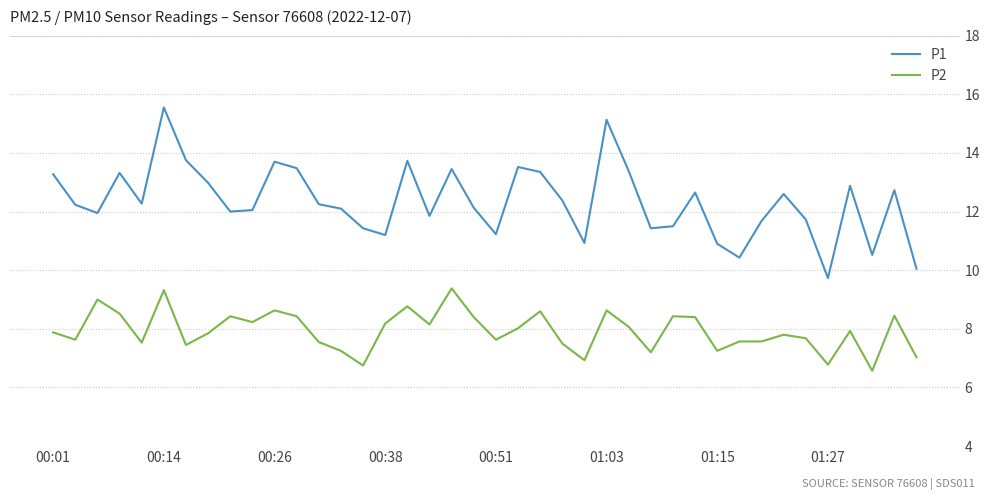

Which series has the largest range (max minus min)?

P1